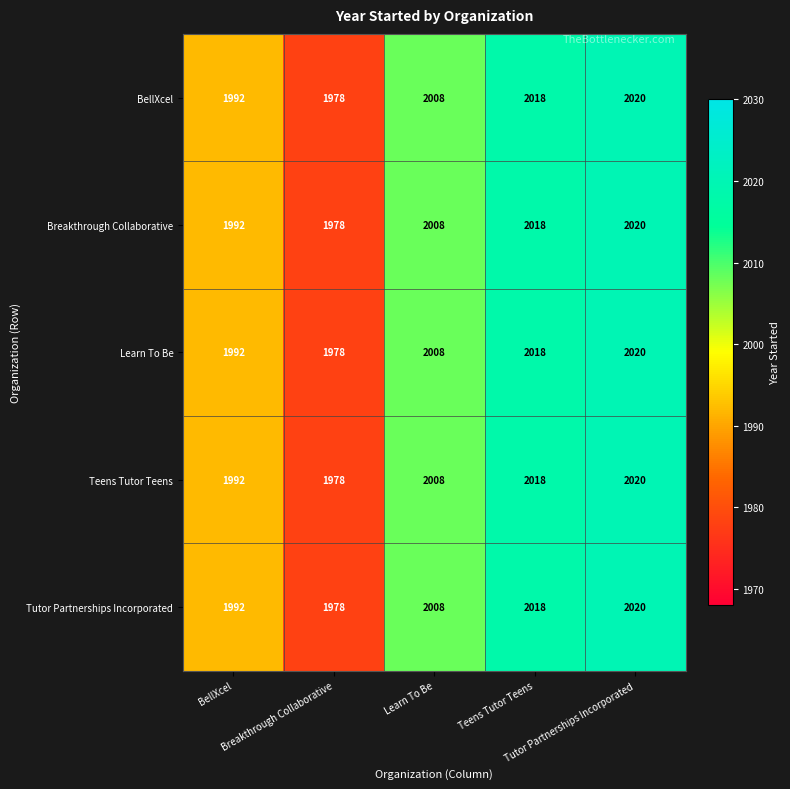

What is the maximum value shown in the chart?

2020